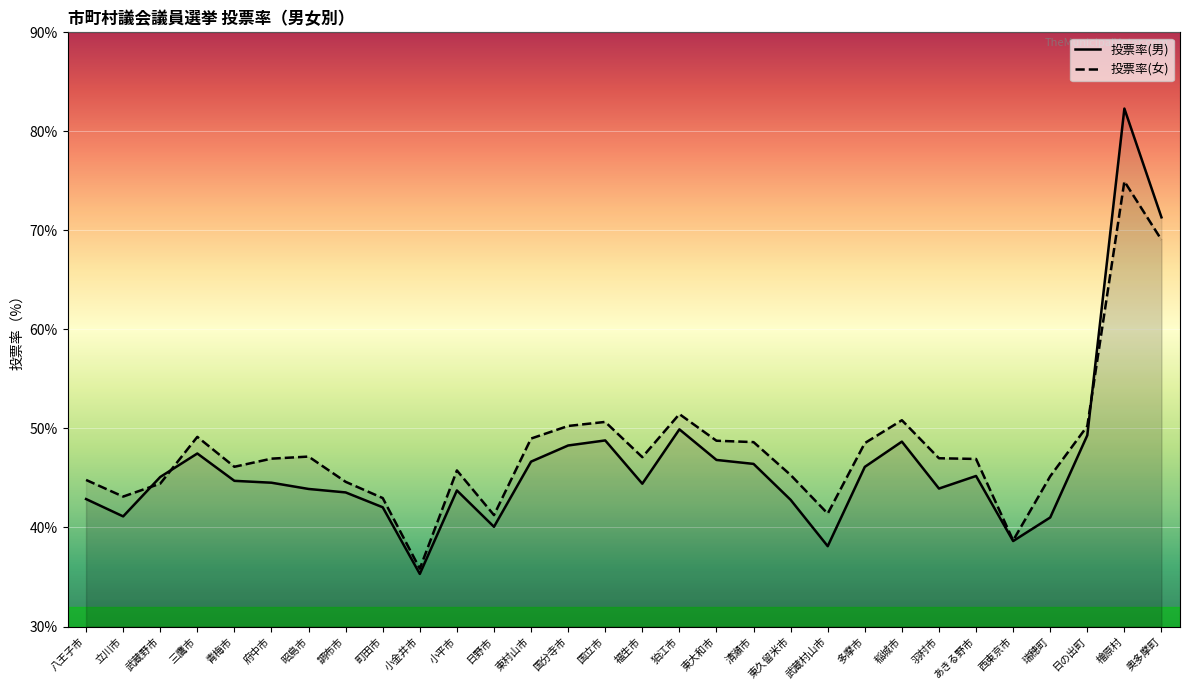

What is the total value across all series at 武蔵野市?

89.5